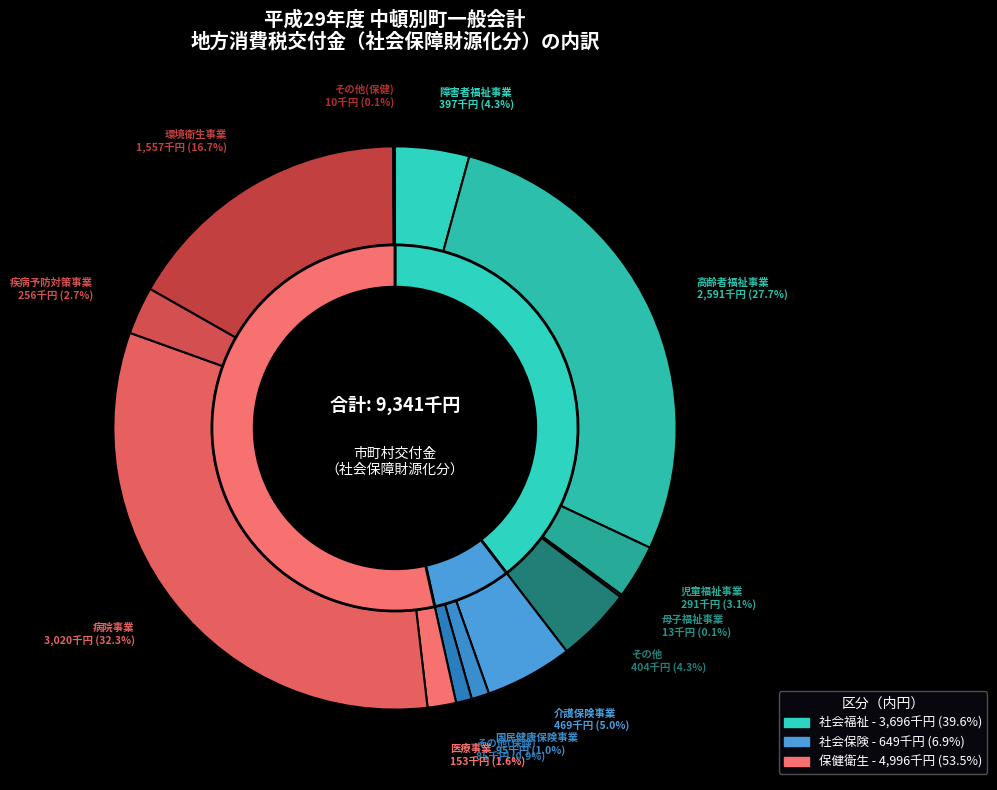

Is it true that 12 is 1% of the pie?

False